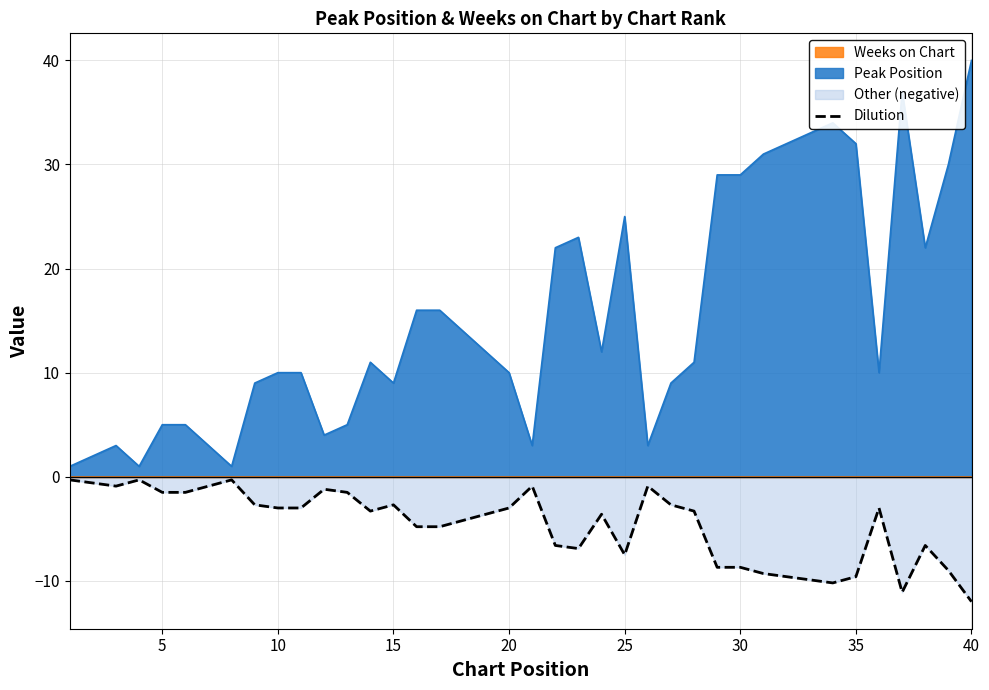

What is the sum of all values?

-184.2